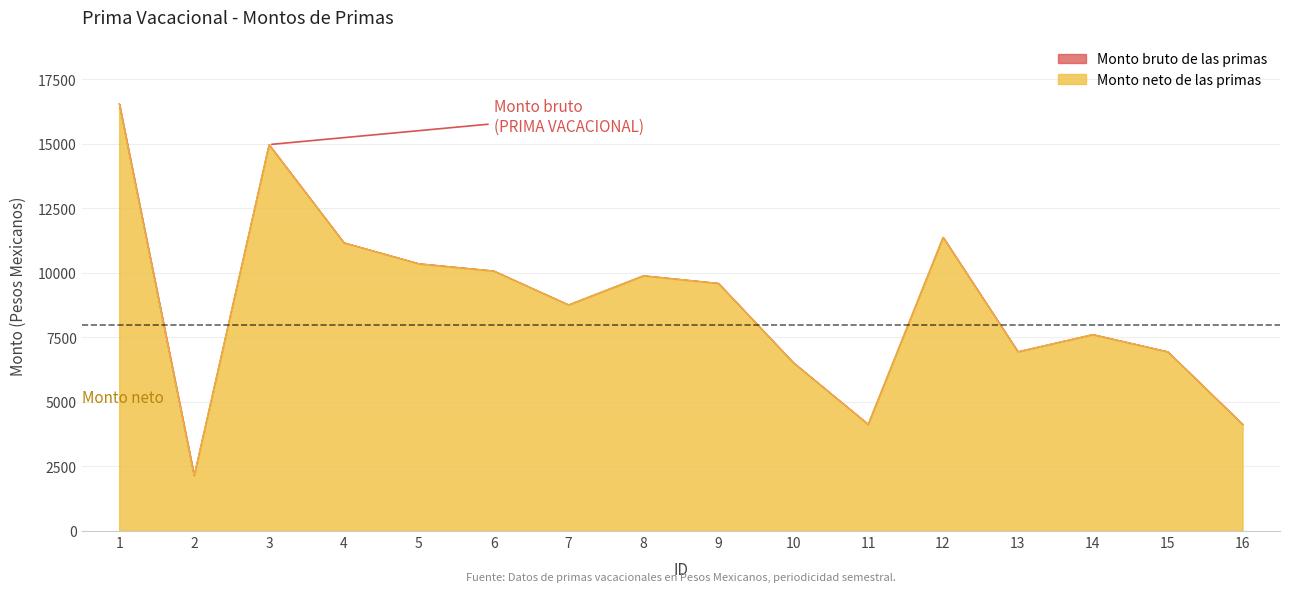

Which series has the widest spread of values?

Monto bruto de las primas